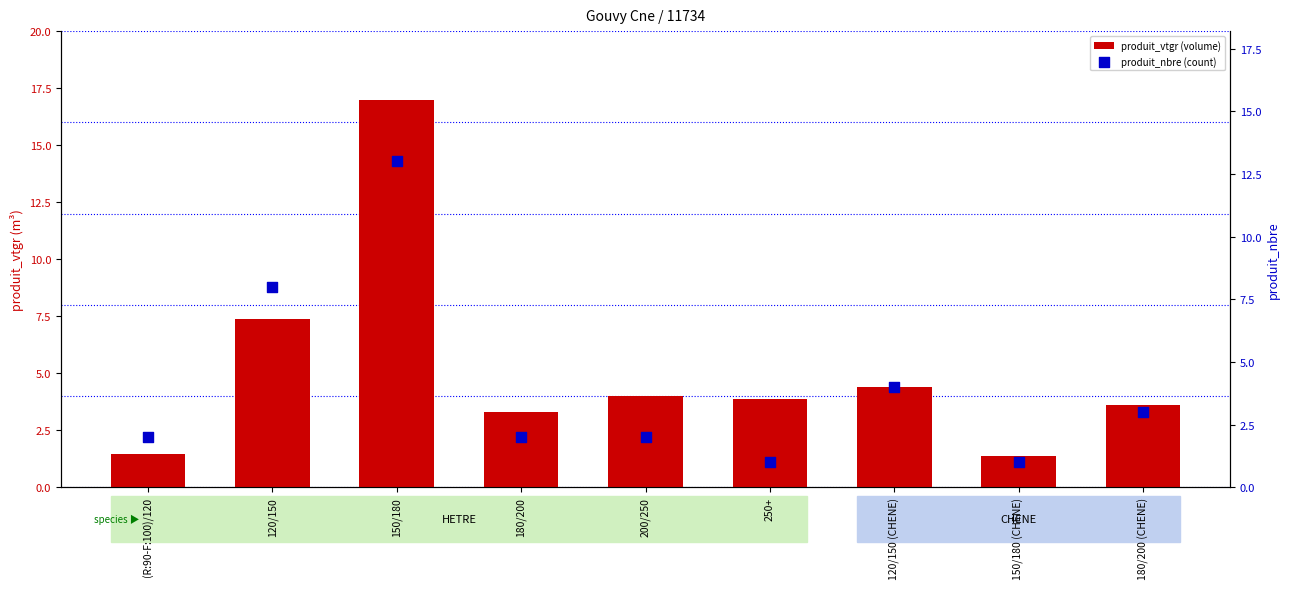

Which series has the largest Y range (max minus min)?

produit_vtgr (volume)